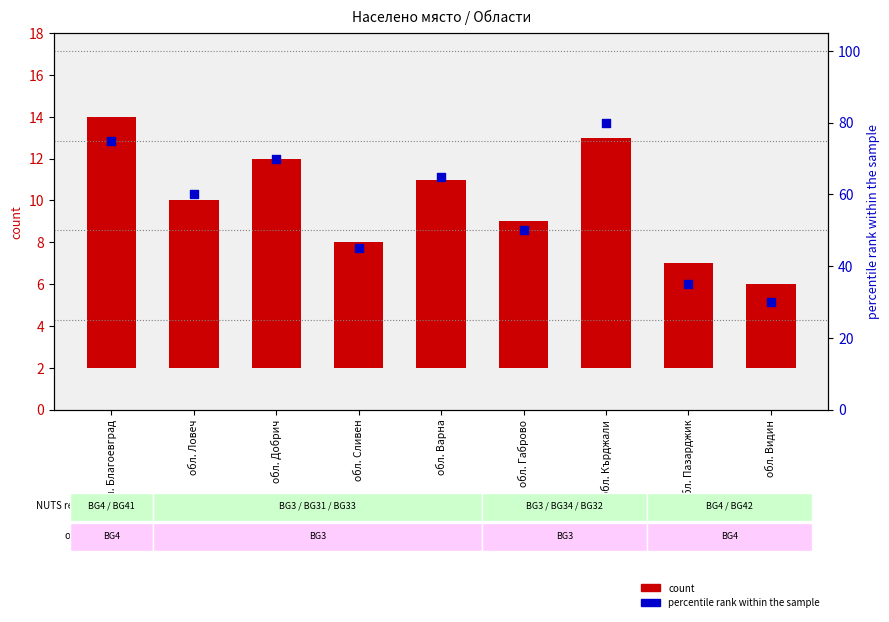

Which series has the largest Y range (max minus min)?

percentile rank within the sample